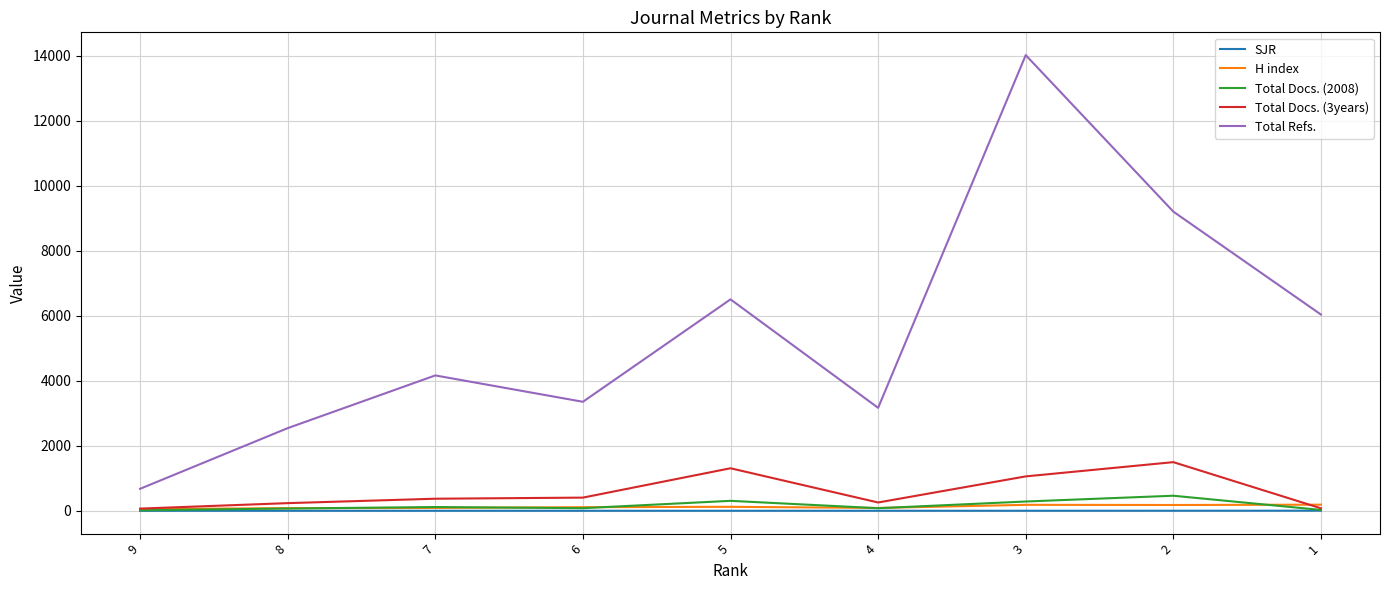

The value of Total Refs. at 6 is 3354.0. True or false?

True